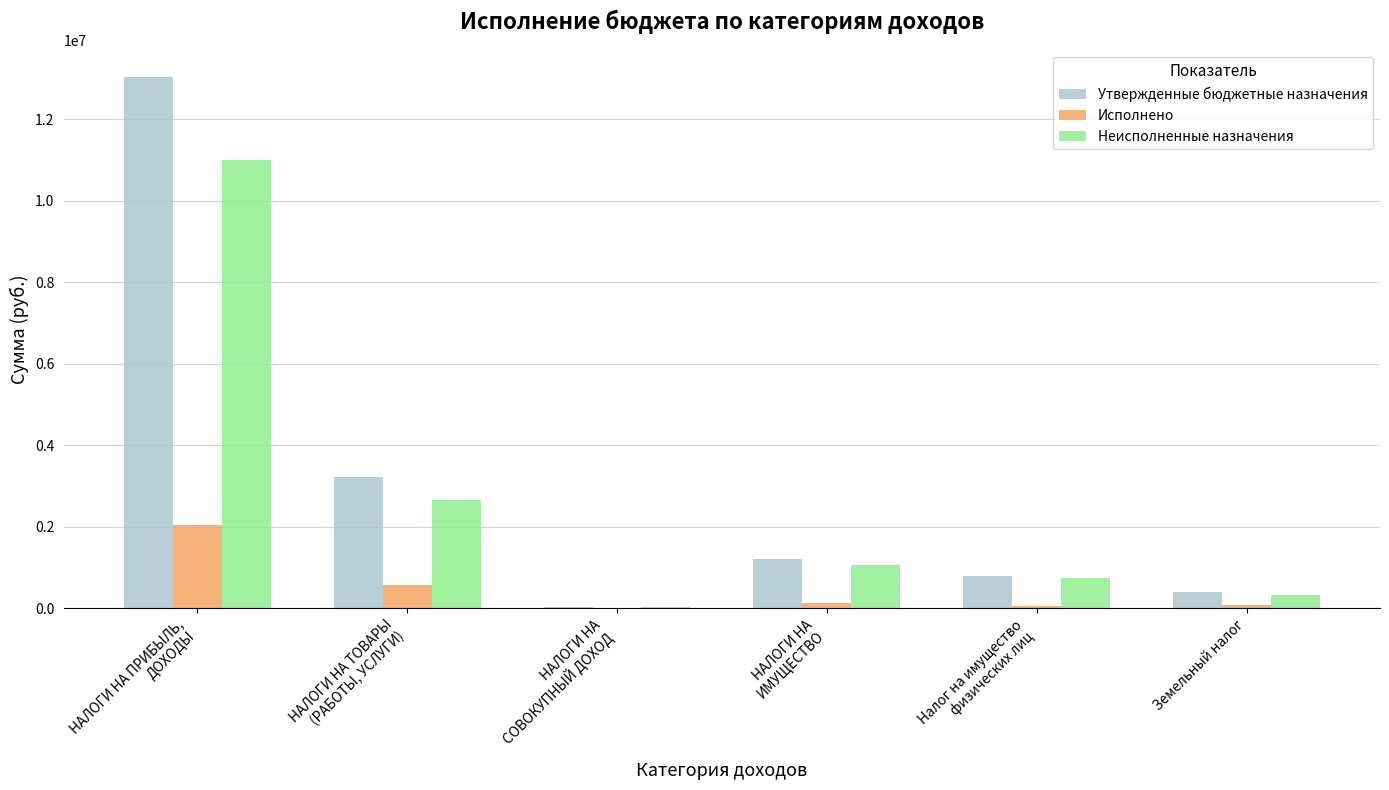

At which label is Утвержденные бюджетные назначения closest to 6533500?

НАЛОГИ НА ТОВАРЫ
(РАБОТЫ, УСЛУГИ)